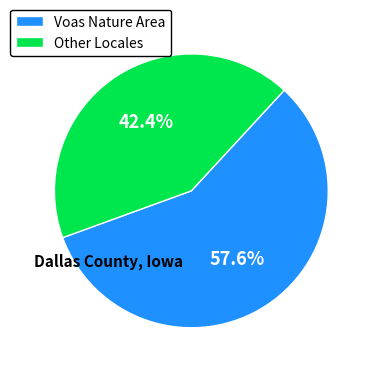

Does any single category account for the majority?

Yes